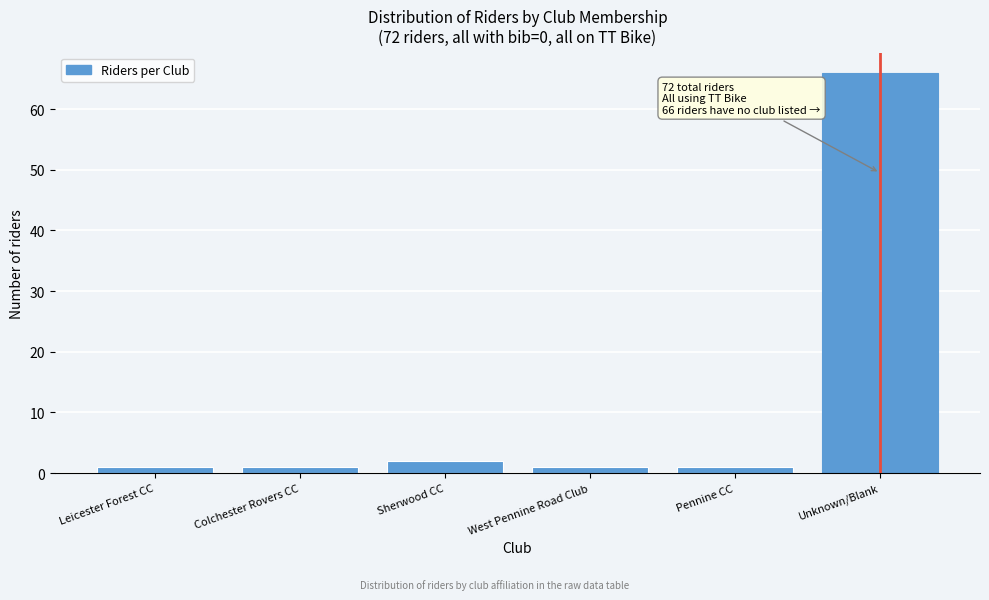

Reading left to right, list all the values displayed in this chart.

Leicester Forest CC=1	Colchester Rovers CC=1	Sherwood CC=2	West Pennine Road Club=1	Pennine CC=1	Unknown/Blank=66